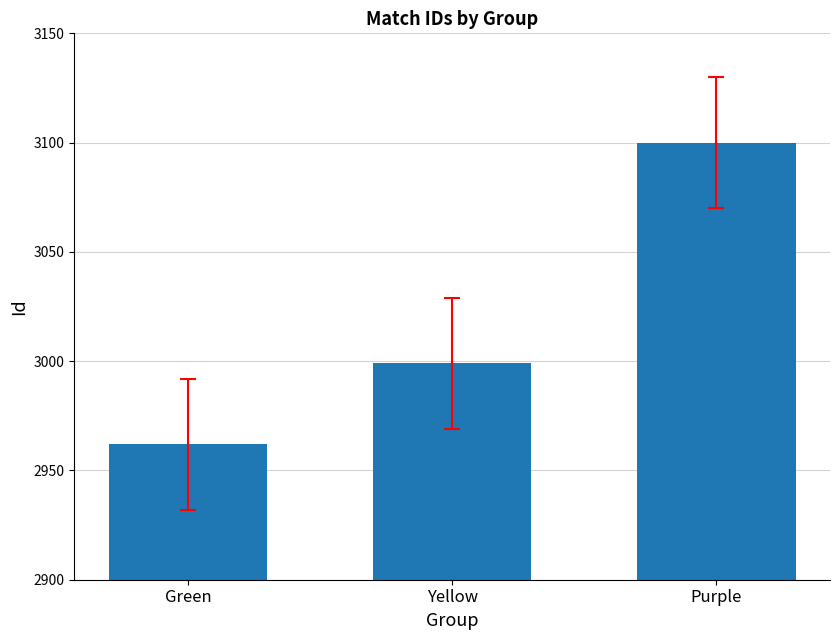

Reading left to right, extract all data points from this chart.

2962	2999	3100